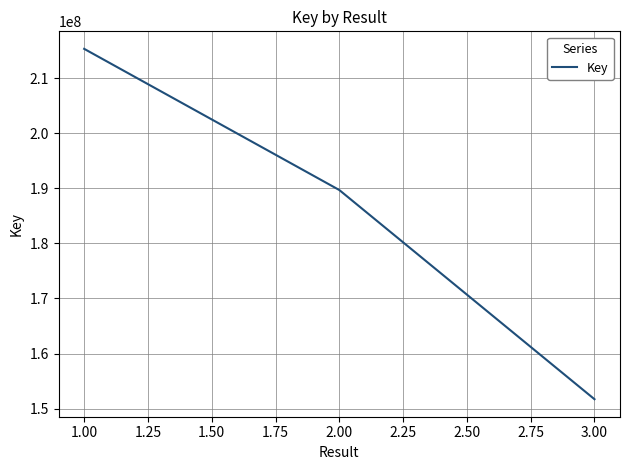

What is the maximum value shown in the chart?

215301876